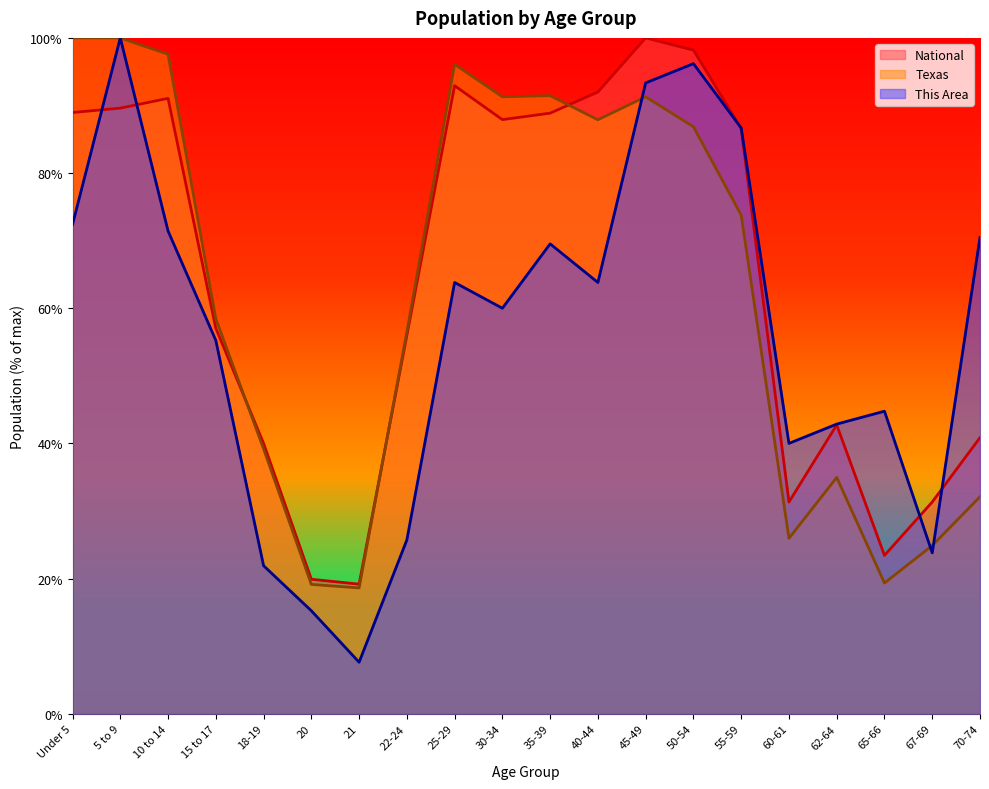

Reading left to right, what are all the values shown in this chart?

This Area: Under 5=72.4	5 to 9=100.0	10 to 14=71.4	15 to 17=55.2	18-19=21.9	20=15.2	21=7.6	22-24=25.7	25-29=63.8	30-34=60.0	35-39=69.5	40-44=63.8	45-49=93.3	50-54=96.2	55-59=86.7	60-61=40.0	62-64=42.9	65-66=44.8	67-69=23.8	70-74=70.5
Texas: Under 5=100.0	5 to 9=100.0	10 to 14=97.6	15 to 17=58.5	18-19=39.2	20=19.1	21=18.6	22-24=56.5	25-29=96.1	30-34=91.3	35-39=91.4	40-44=87.9	45-49=91.3	50-54=86.8	55-59=73.8	60-61=26.0	62-64=35.0	65-66=19.3	67-69=24.9	70-74=32.1
National: Under 5=89.0	5 to 9=89.6	10 to 14=91.1	15 to 17=57.0	18-19=40.0	20=19.9	21=19.2	22-24=56.0	25-29=92.9	30-34=87.9	35-39=88.9	40-44=92.0	45-49=100.0	50-54=98.2	55-59=86.6	60-61=31.3	62-64=42.7	65-66=23.4	67-69=31.3	70-74=40.9